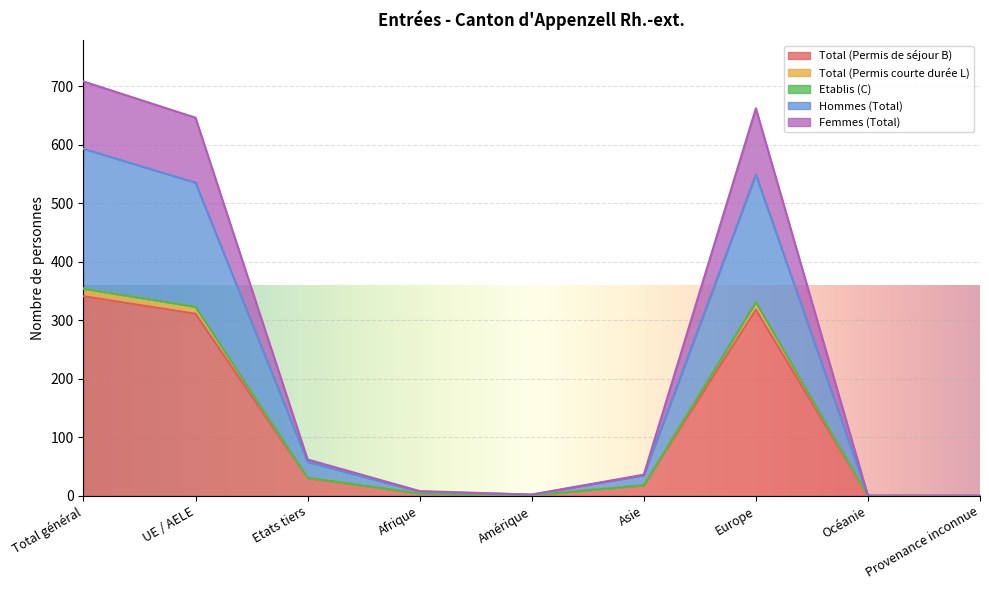

Count the number of categories in the chart.

9